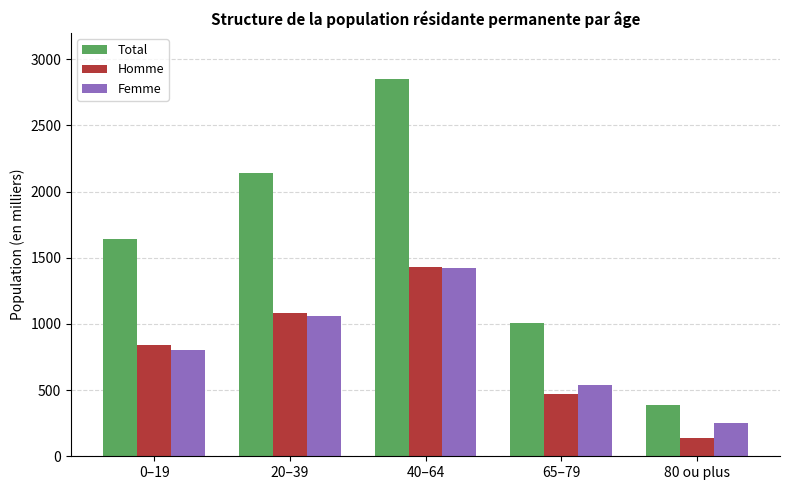

How many categories are shown in the chart?

5